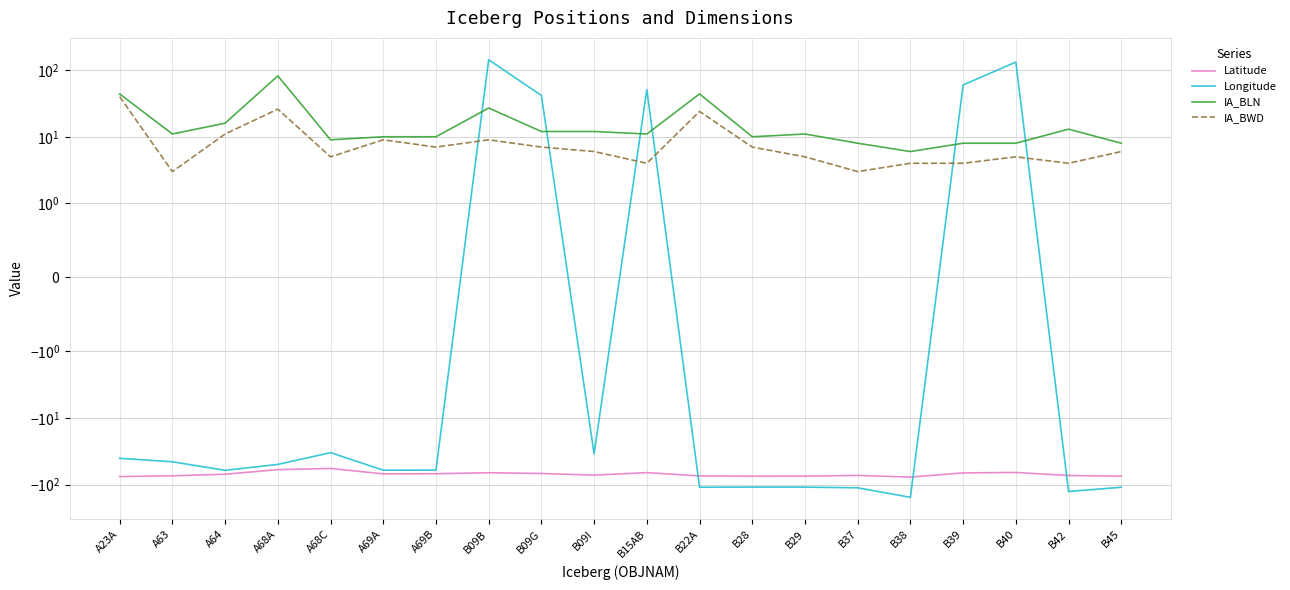

List the series in order of their peak value, lowest first.

Latitude, IA_BWD, IA_BLN, Longitude